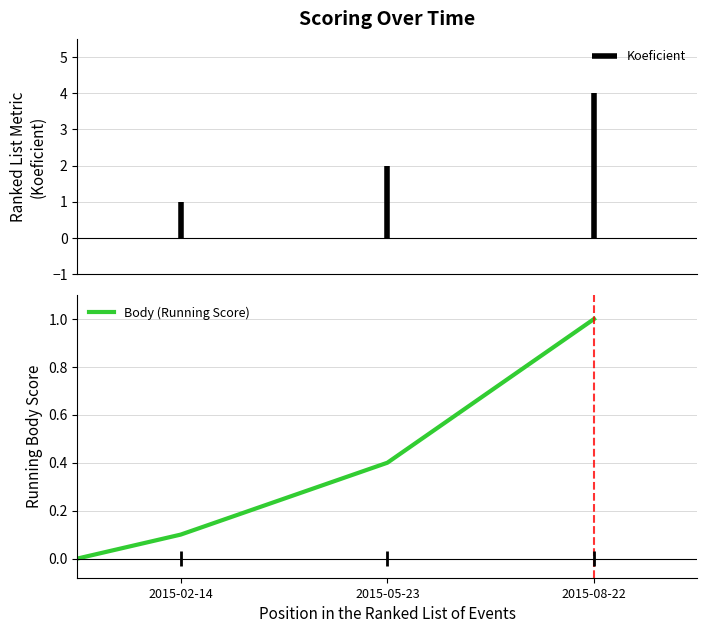

Count the values in the range 0 to 1.

4